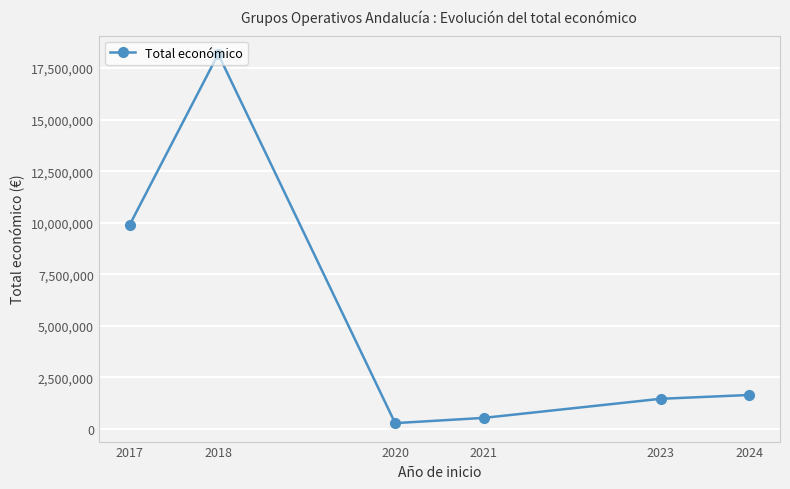

What is the change in value from 2021 to 2024?

+1110269